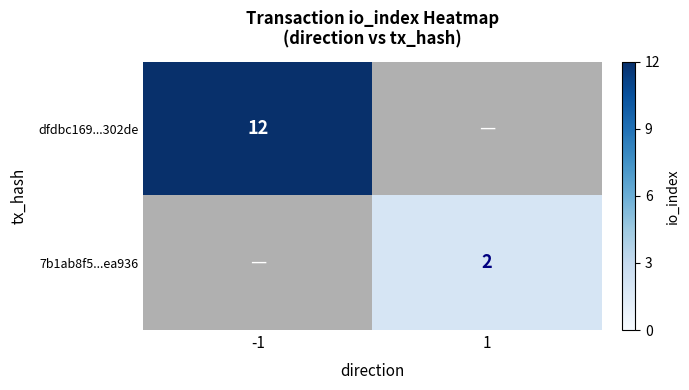

The 7b1ab8f5...ea936 series shows 3 at 1. True or false?

False